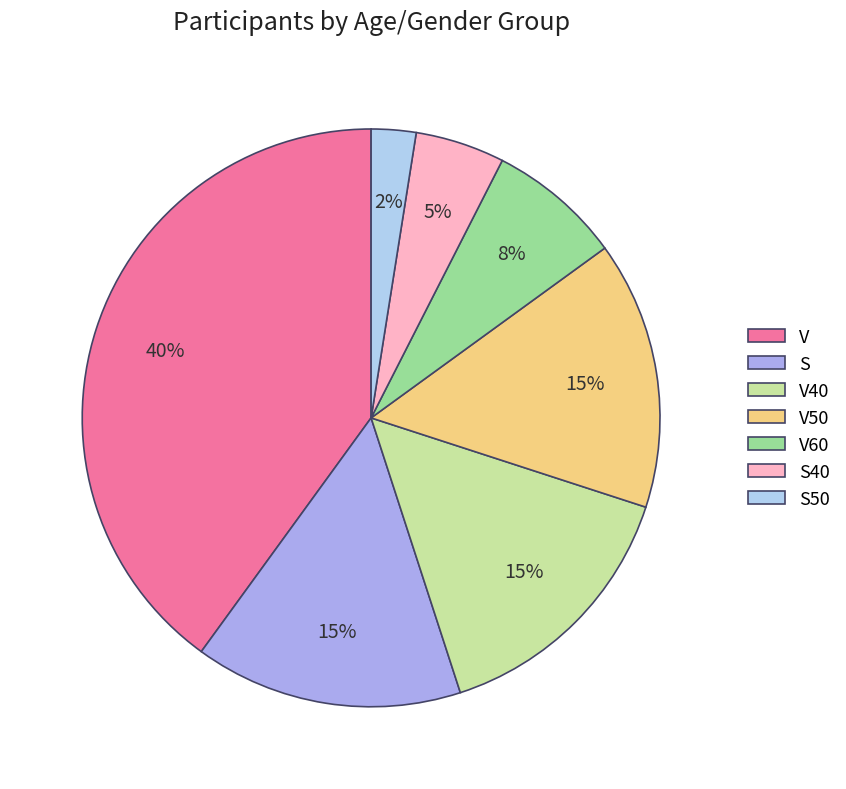

How many slices are in this pie chart?

7